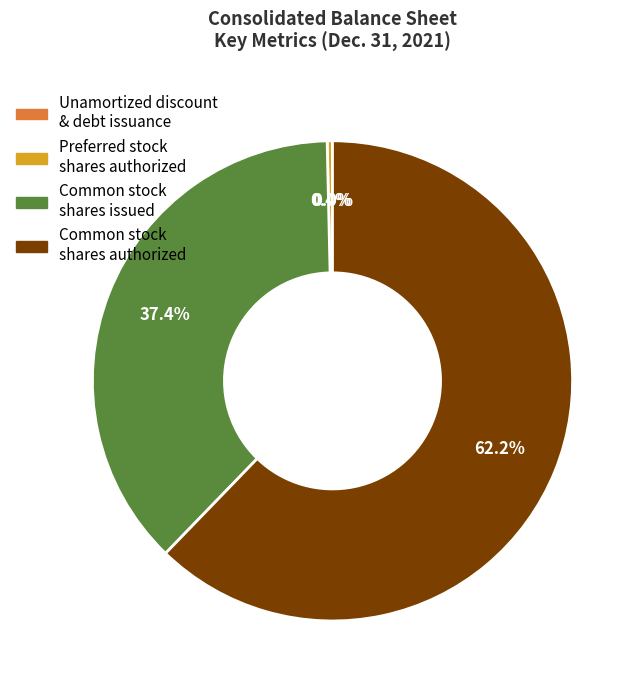

What is the majority slice?

Common stock shares authorized